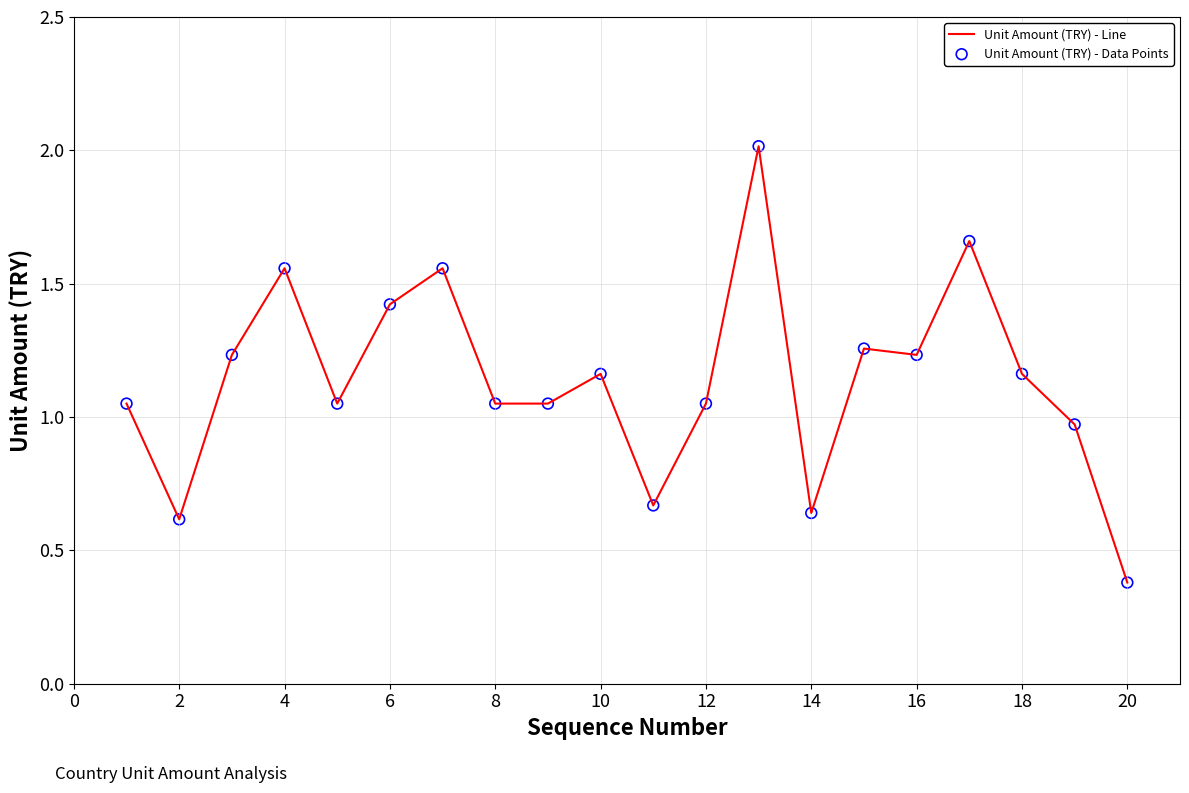

What is the greatest value displayed?

2.0